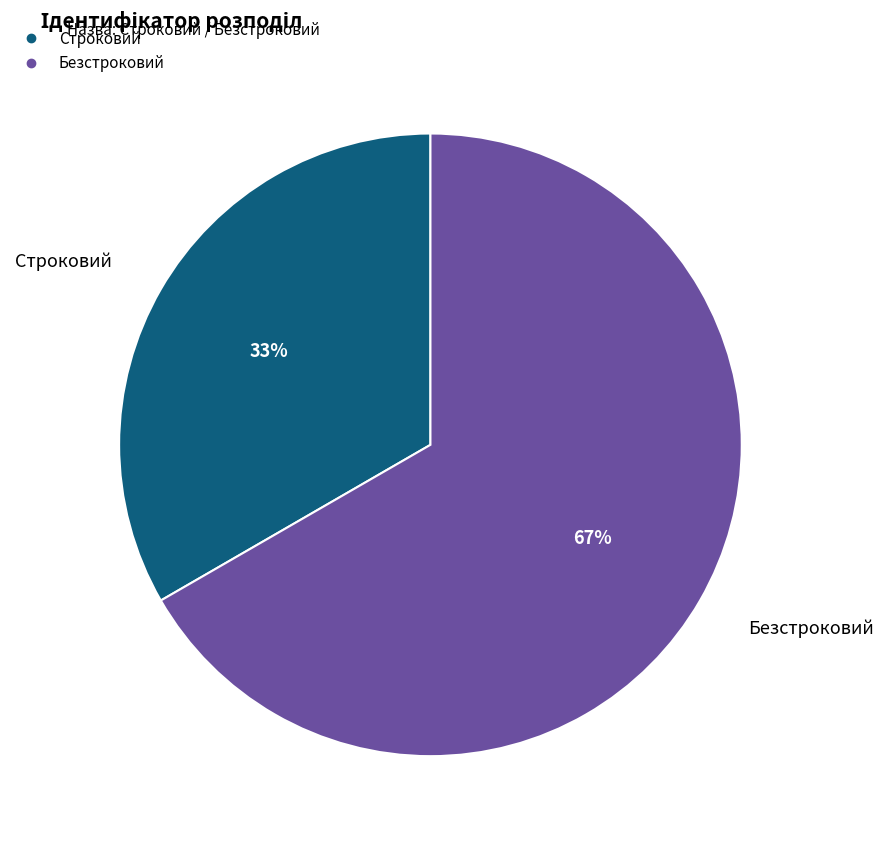

To the nearest percent, what is the combined percentage of Строковий and Безстроковий?

100%